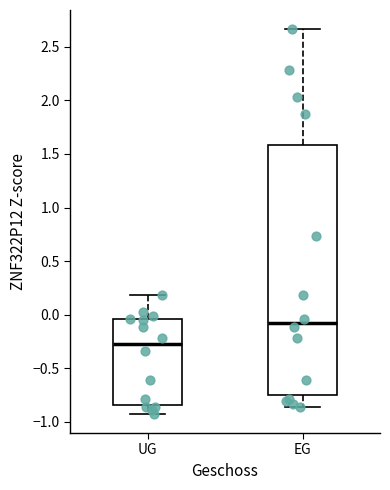

Reading left to right, read every box against the y-axis: the position of its median line, the range the box covers, and the ends of its whiskers. The values are not printed on the chart, so give them approximately, as read against the axis.

UG: median -0.25, box -0.85 to -0.05, whiskers -0.95 to 0.20
EG: median -0.10, box -0.75 to 1.60, whiskers -0.85 to 2.65